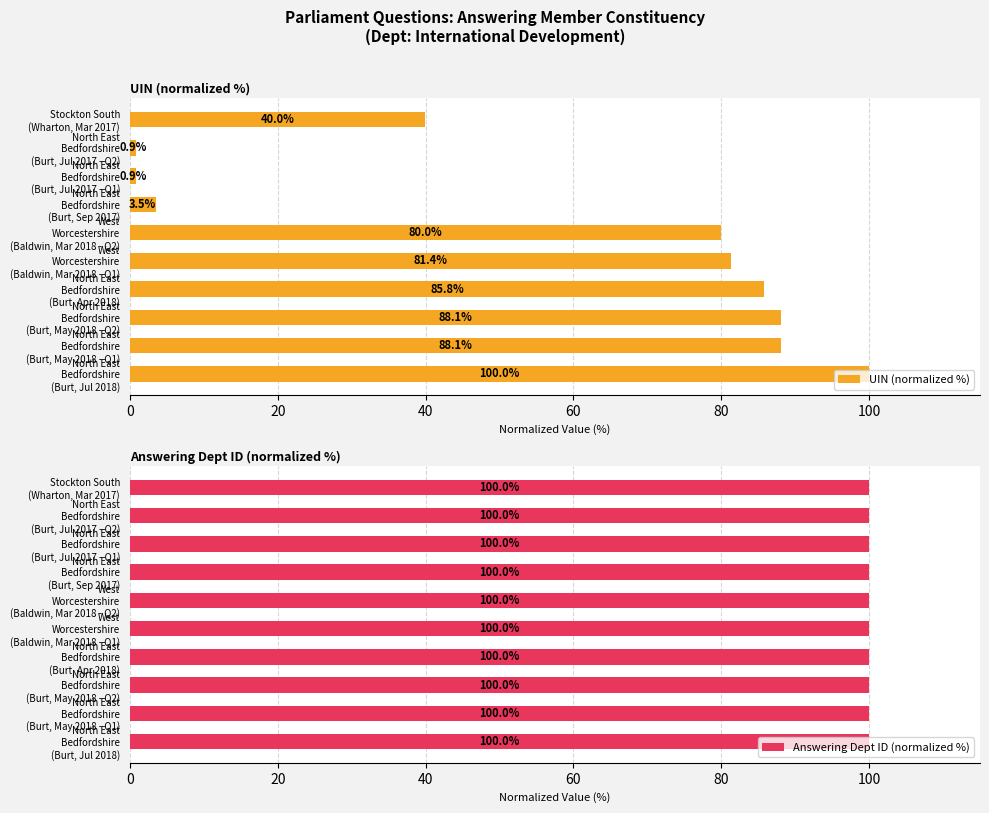

What is the difference between the second highest and minimum values in the UIN (normalized %) series?

87.2